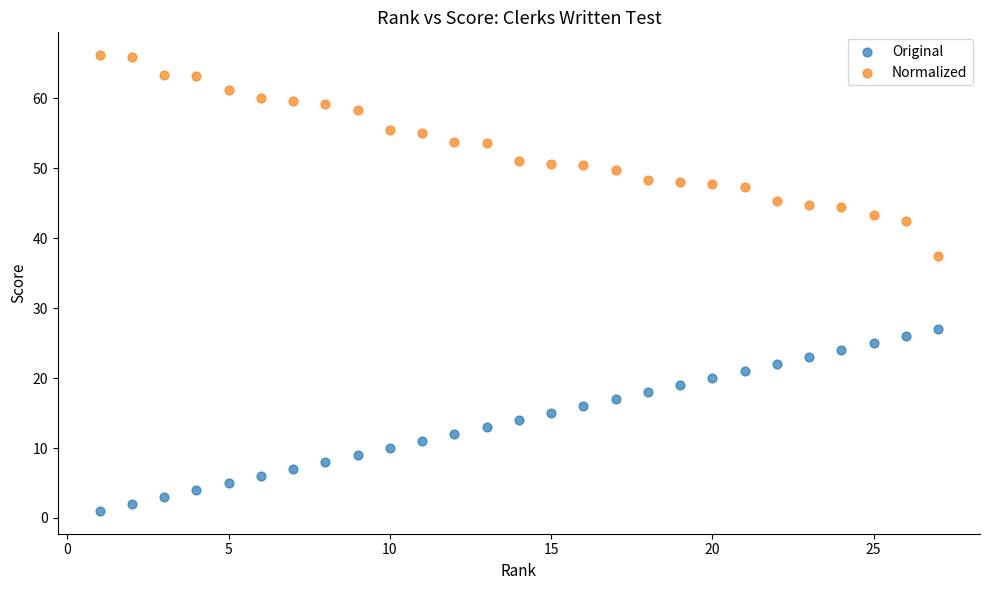

Across all series, what Y value is closest to 33?

37.4